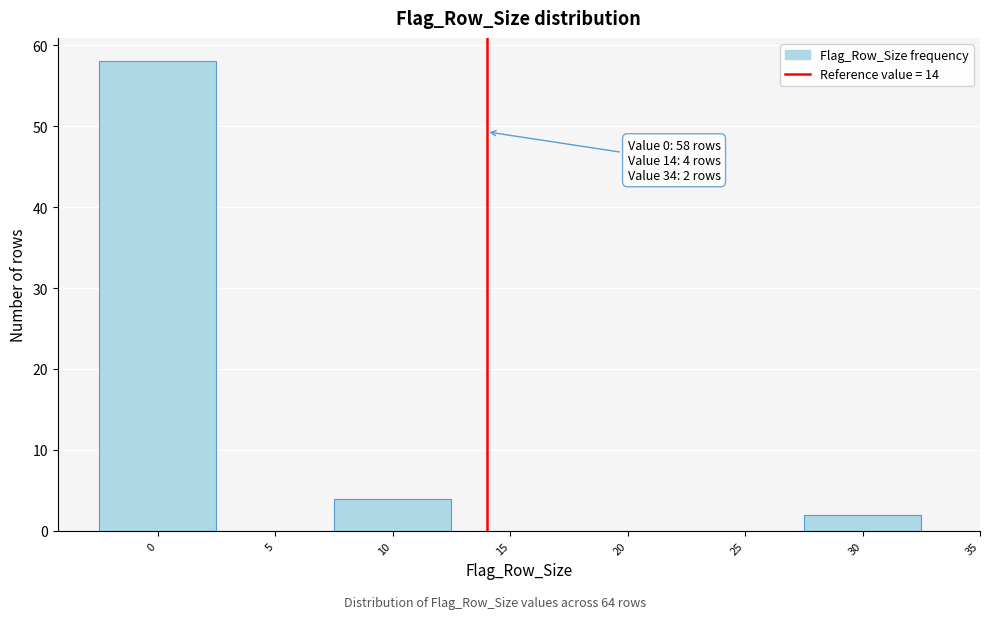

Which range on the x-axis has the tallest bar?

-2.5 to 2.5